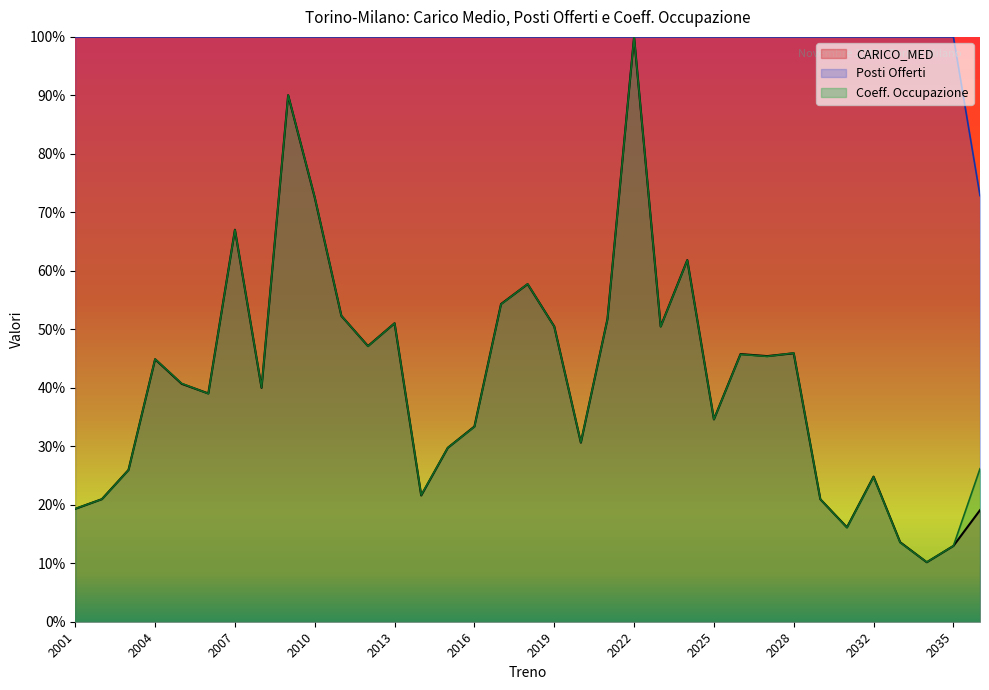

What is the value of the Coeff. Occupazione point at the 15th from the left?

0.3